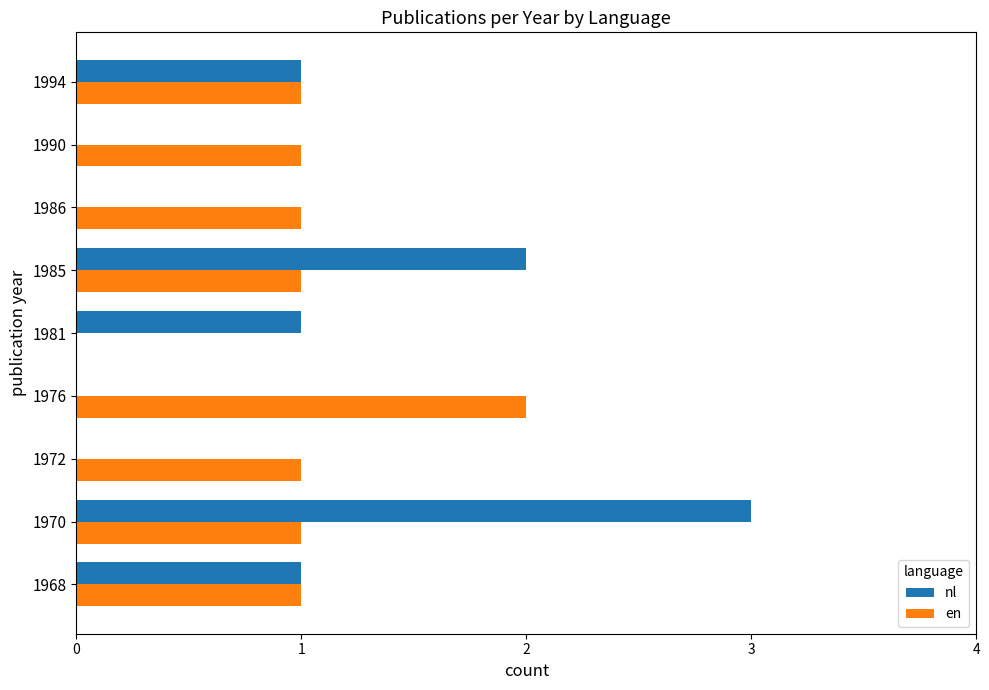

What is the sum of all nl values?

8